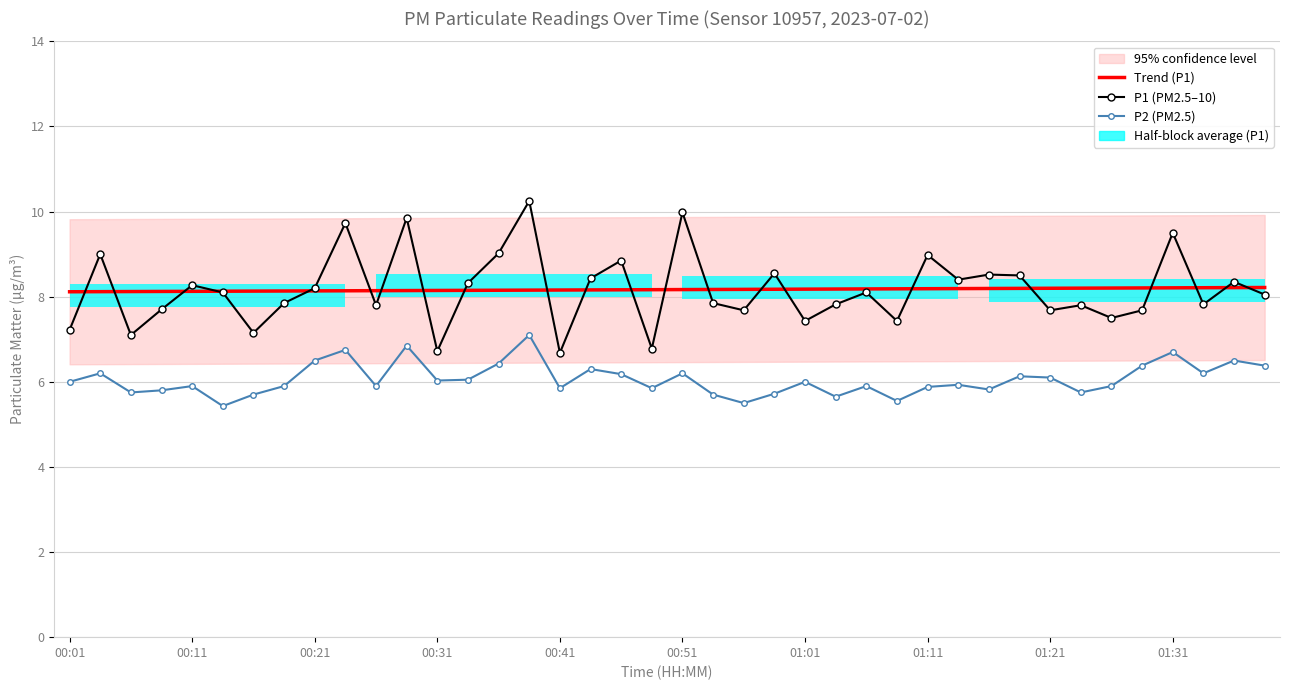

The P2 (PM2.5) series shows 2.0 at 37. True or false?

False